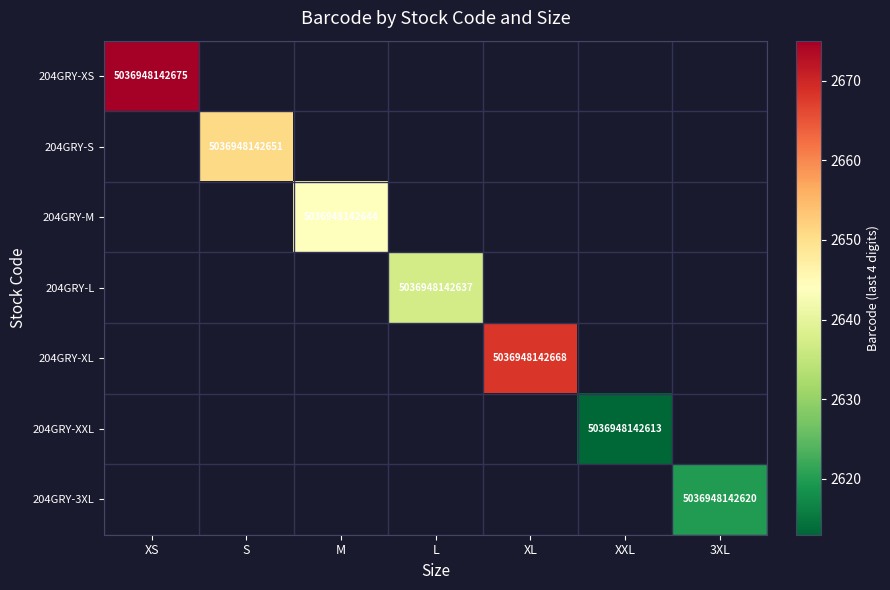

Is the value of 204GRY-XS at XS greater than the value of 204GRY-L at XS?

No